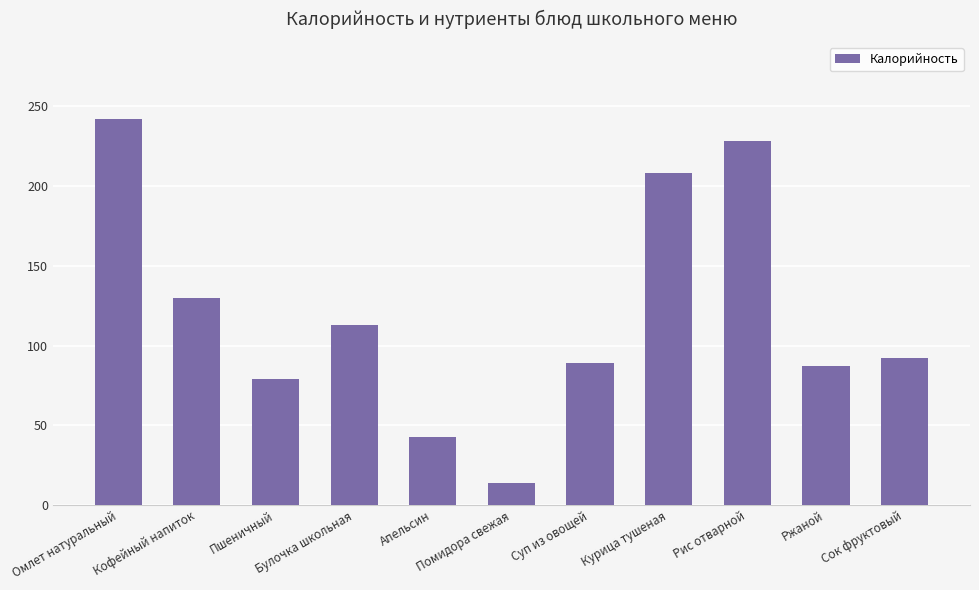

Which has a higher value, Помидора свежая or Суп из овощей?

Суп из овощей